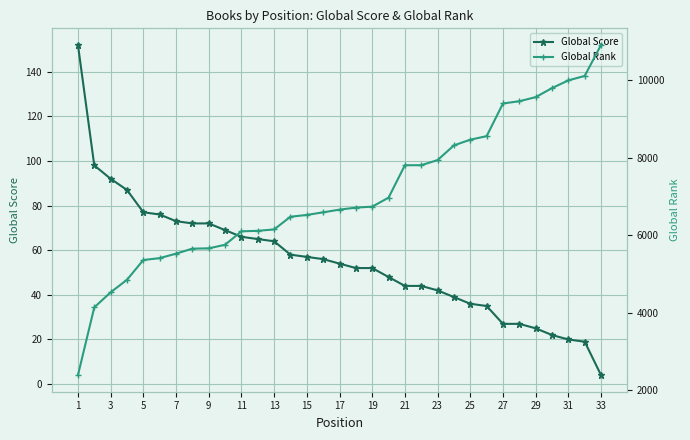

What is the value of the Global Rank point at the 29th from the left?

9562